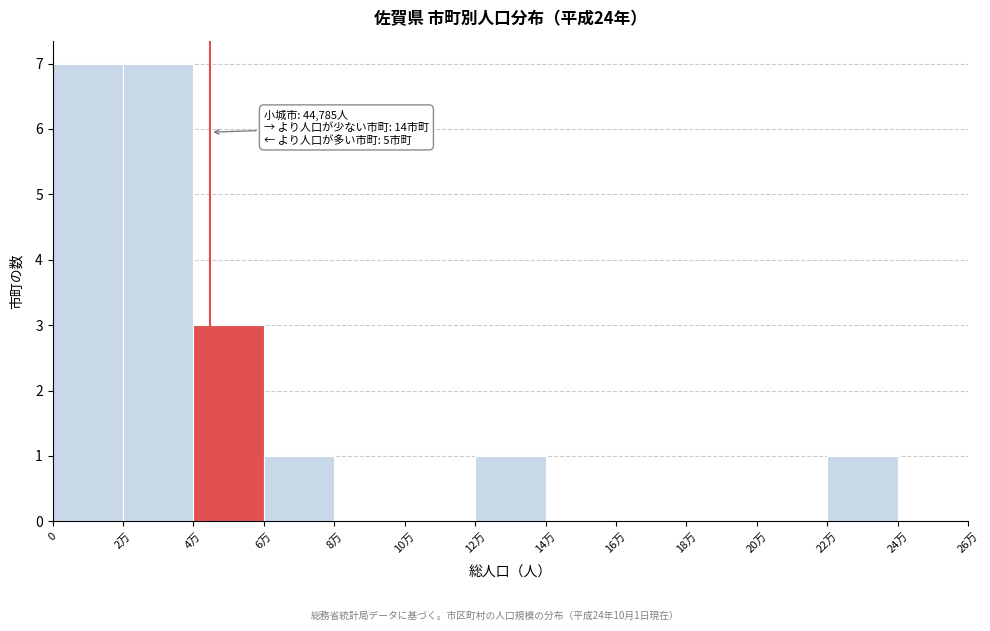

Reading left to right, transcribe all the data shown in this chart.

0=7	2万=7	4万=3	6万=1	8万=0	10万=0	12万=1	14万=0	16万=0	18万=0	20万=0	22万=1	24万=0